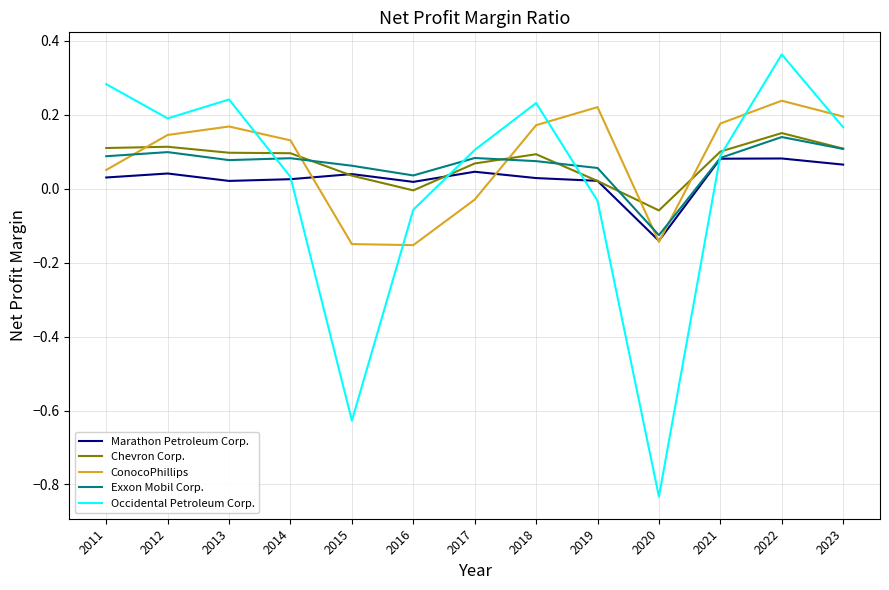

Which series changed the most between 2014 and 2023?

Occidental Petroleum Corp.